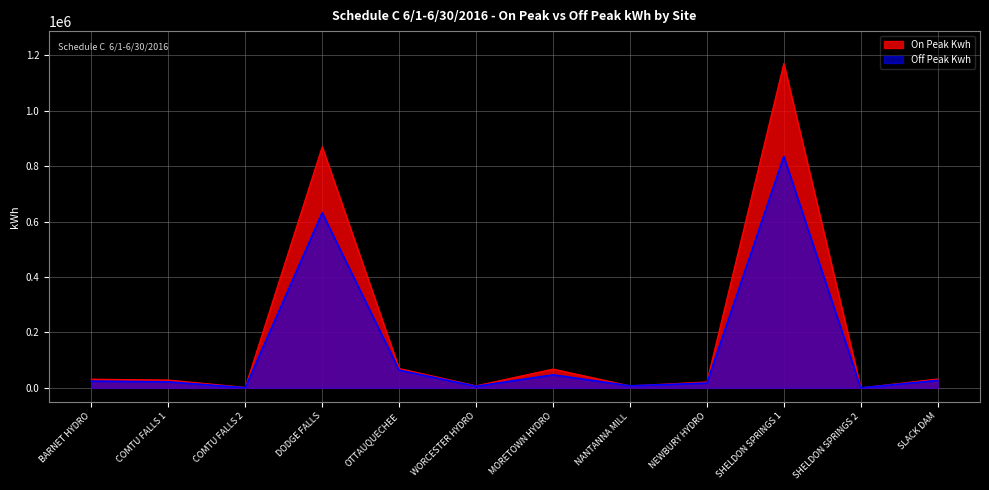

What is the difference between the Off Peak Kwh values at SHELDON SPRINGS 2 and MORETOWN HYDRO?

46931